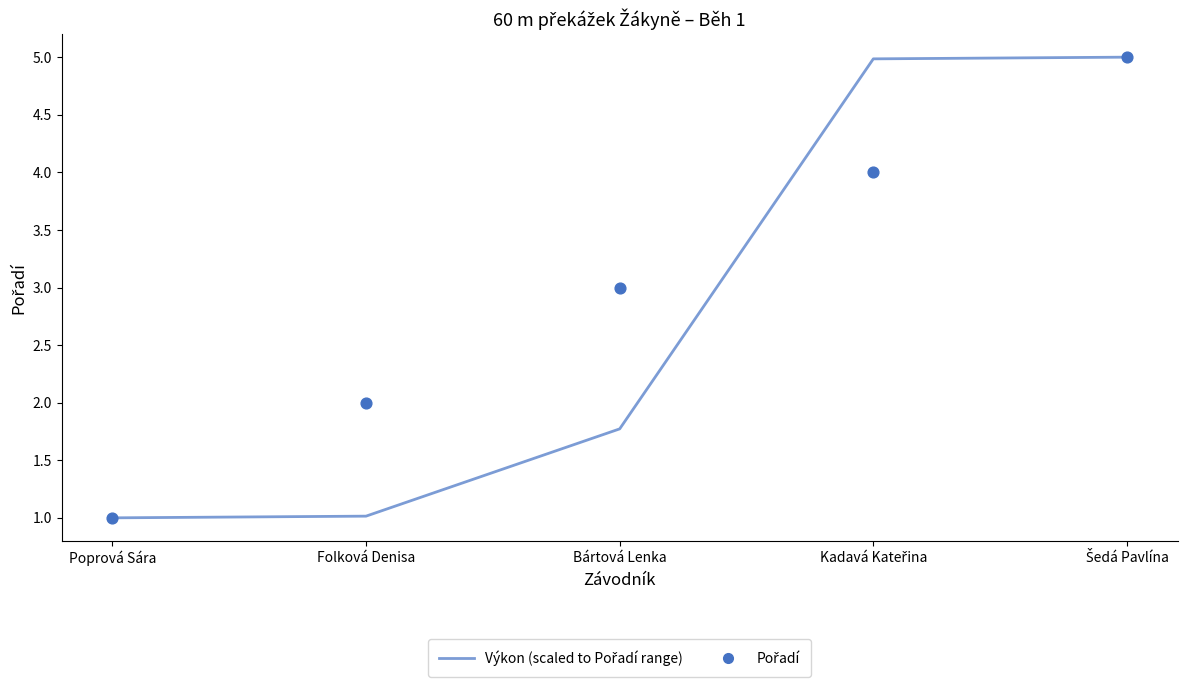

At which category is the sum across all series the highest?

Šedá Pavlína